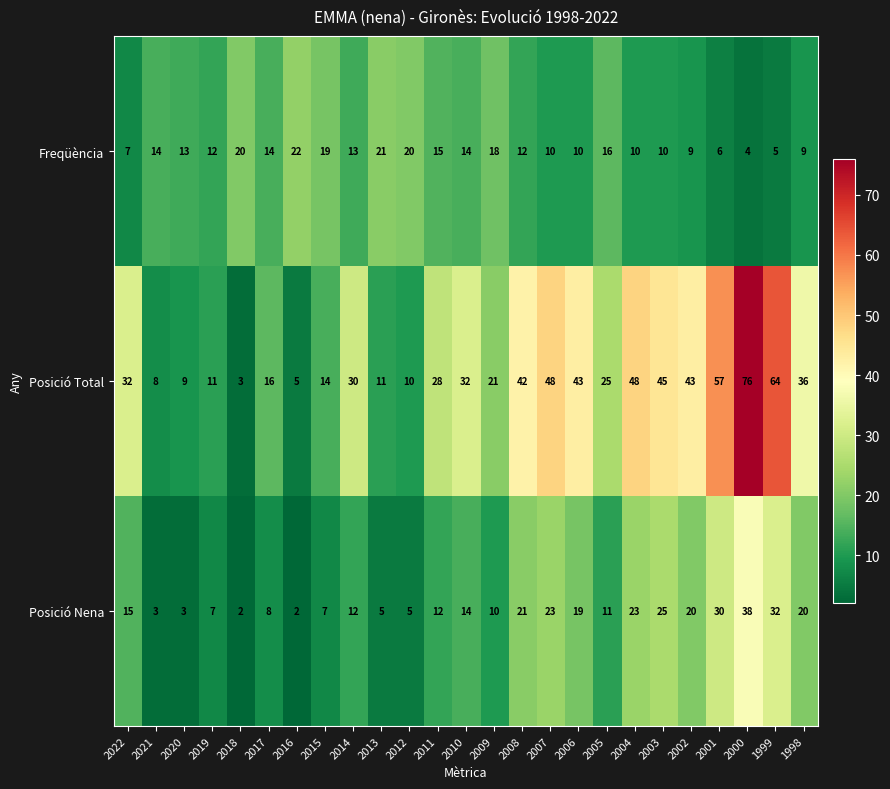

Count the number of categories in the chart.

25